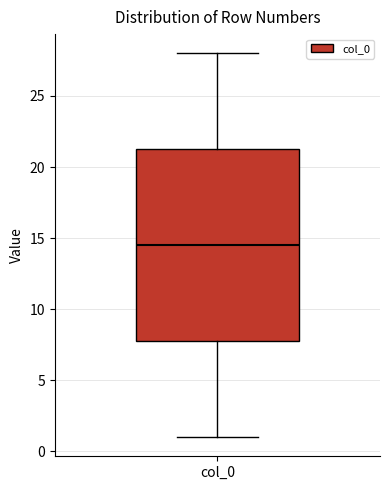

Where is the upper edge of the box for col_0 on the y-axis? The values are not printed on the chart, so give them approximately, as read against the axis.

21.5